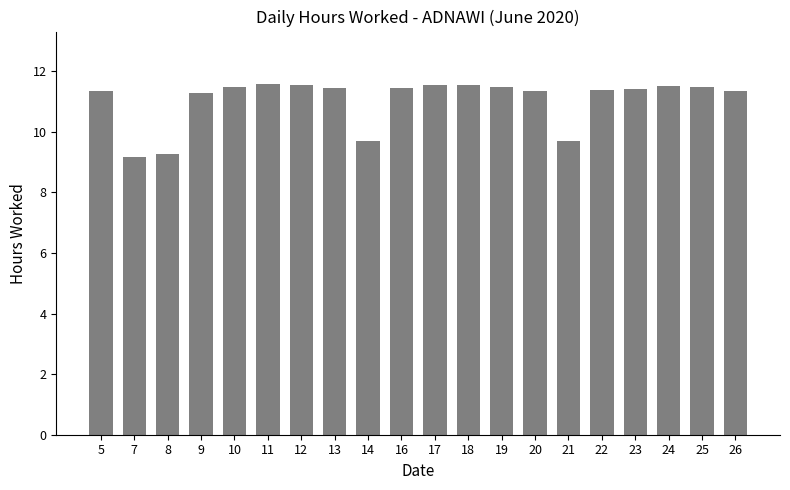

How many bars are there in total?

20